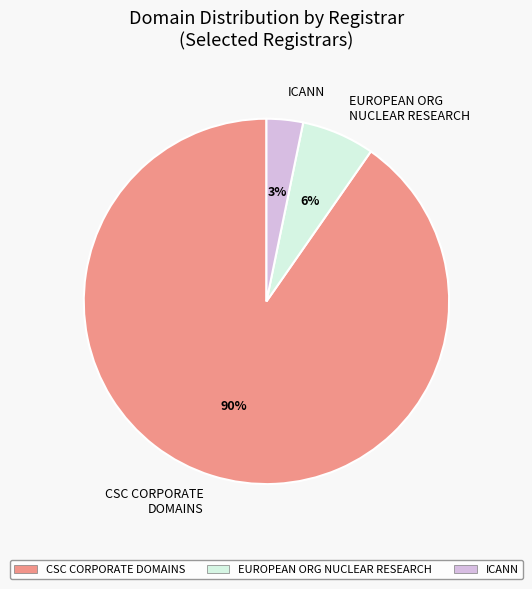

Do CSC CORPORATE DOMAINS and ICANN together represent more than half of the pie?

Yes